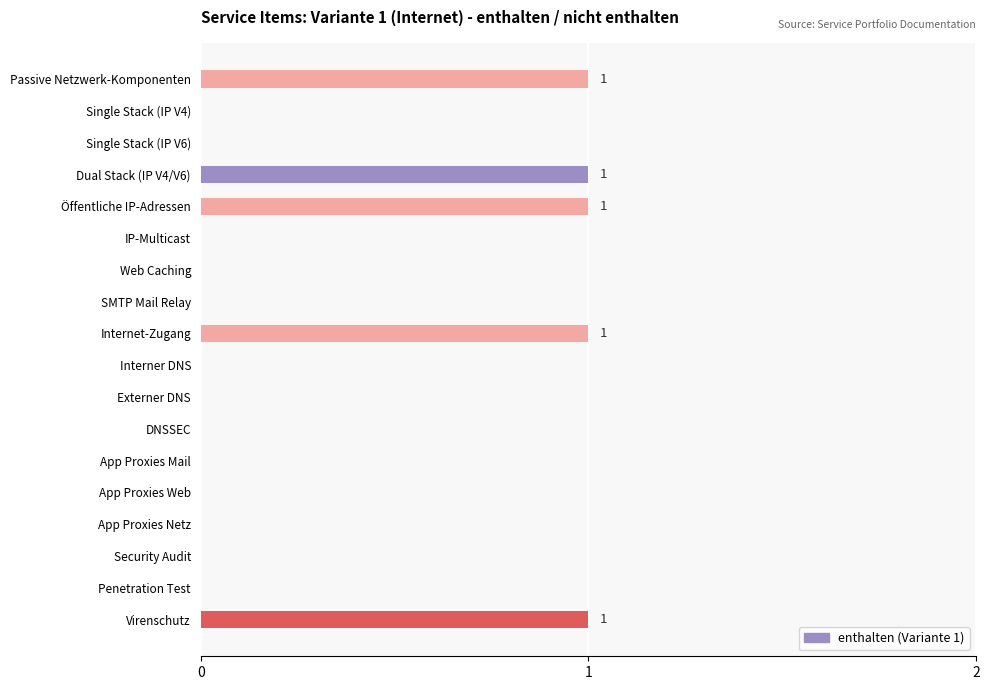

True or false: the data shows -1 at Web Caching.

False